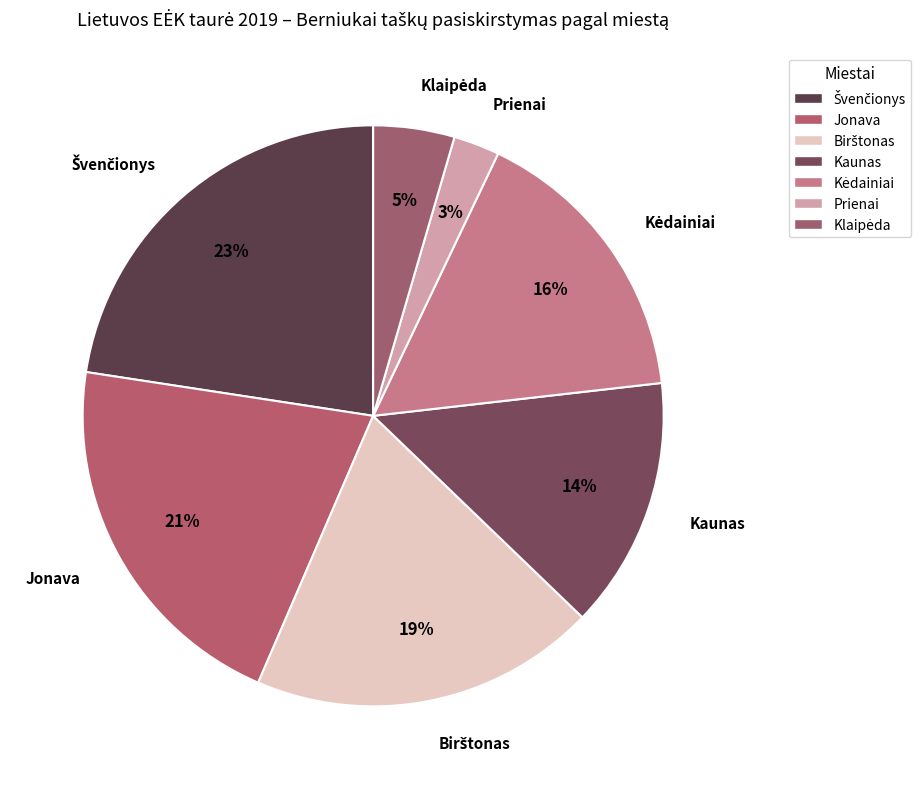

Approximately how many times larger is the value at Švenčionys compared to Klaipėda?

5.0